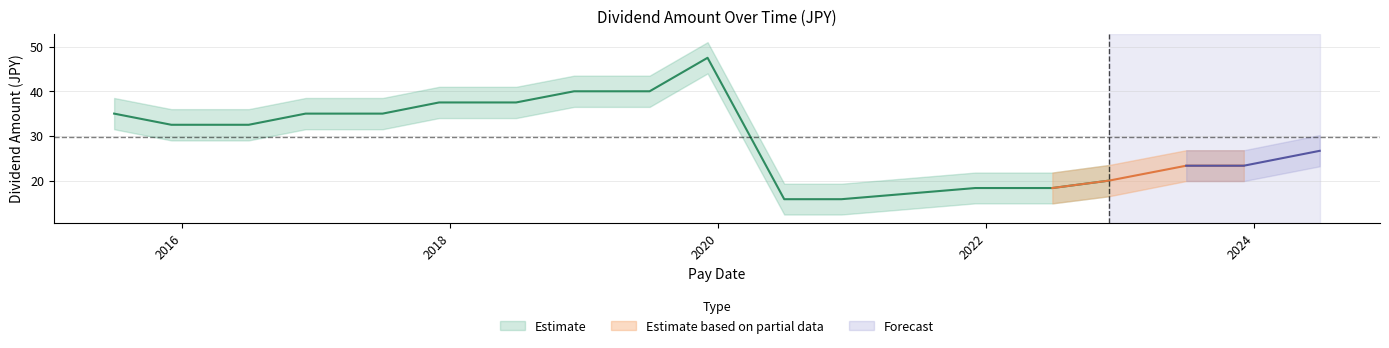

Reading left to right, list all the values displayed in this chart.

35.0	32.5	32.5	35.0	35.0	37.5	37.5	40.0	40.0	47.5	15.8	15.8	18.3	18.3	20.0	23.3	23.3	26.7